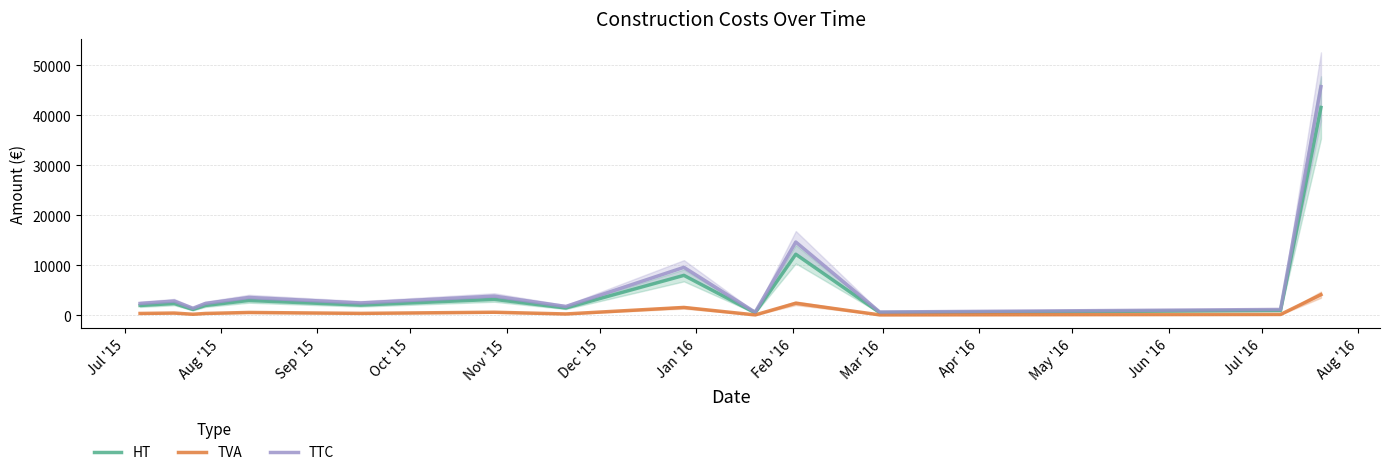

Reading left to right, what are all the values shown in this chart?

HT: 2000.0	2400.0	1200.0	2000.0	3000.0	2083.3	3223.6	1500.0	8019.8	833.3	600.0	12240.0	575.0	1000.0	41608.0
TVA: 400.0	480.0	240.0	400.0	600.0	416.7	644.7	300.0	1604.0	166.7	120.0	2448.0	115.0	200.0	4160.8
TTC: 2400.0	2880.0	1440.0	2400.0	3600.0	2500.0	3868.3	1800.0	9623.8	1000.0	720.0	14688.0	690.0	1200.0	45768.8